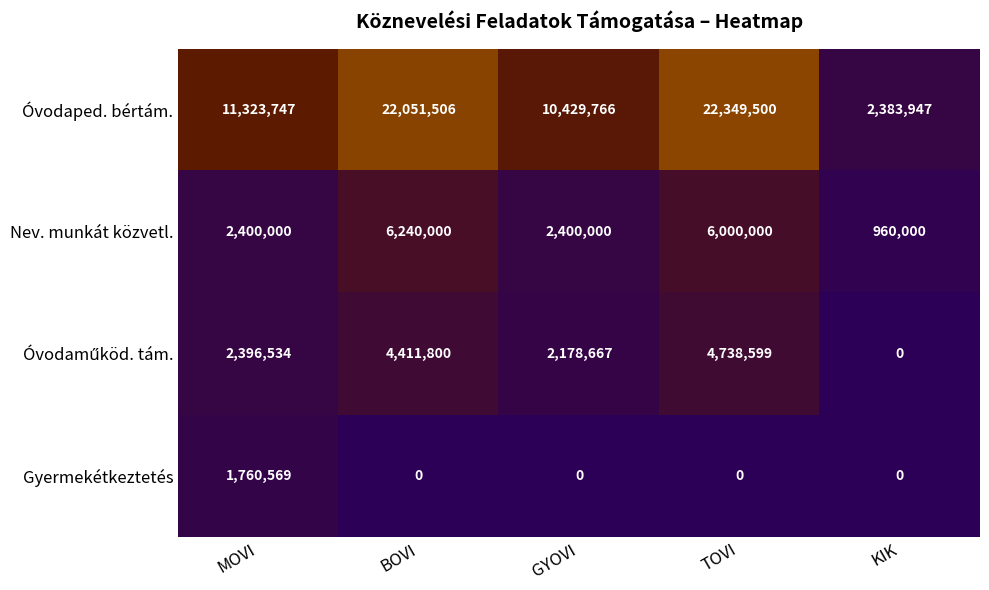

How many data points in Óvodaped. bértám. are less than 11323747?

2